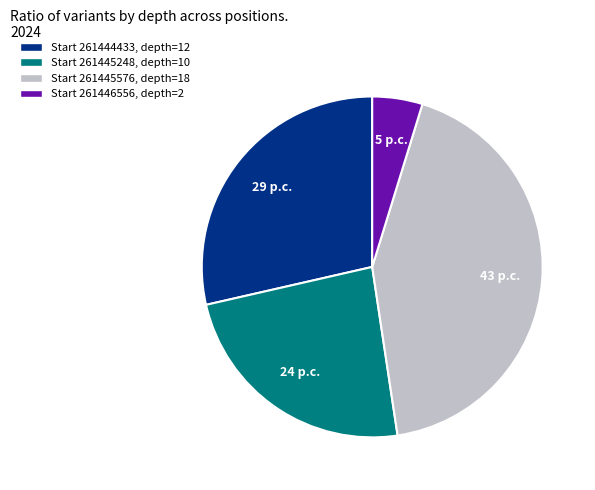

Is there any slice that represents more than half of the pie?

No